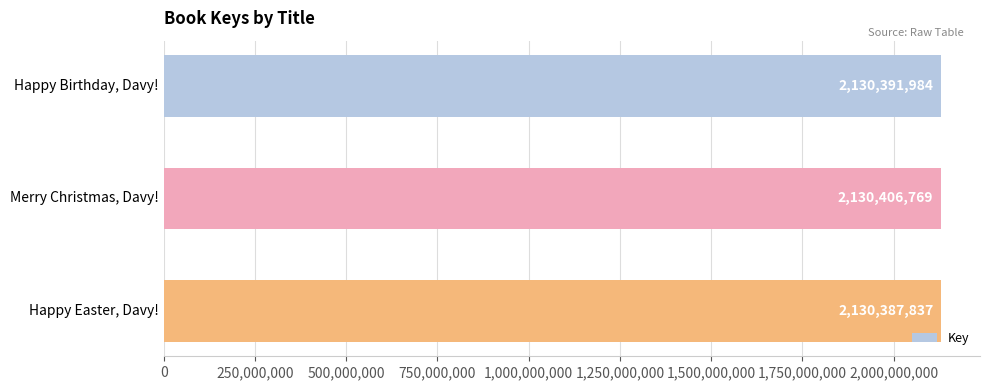

How many categories are shown in the chart?

3